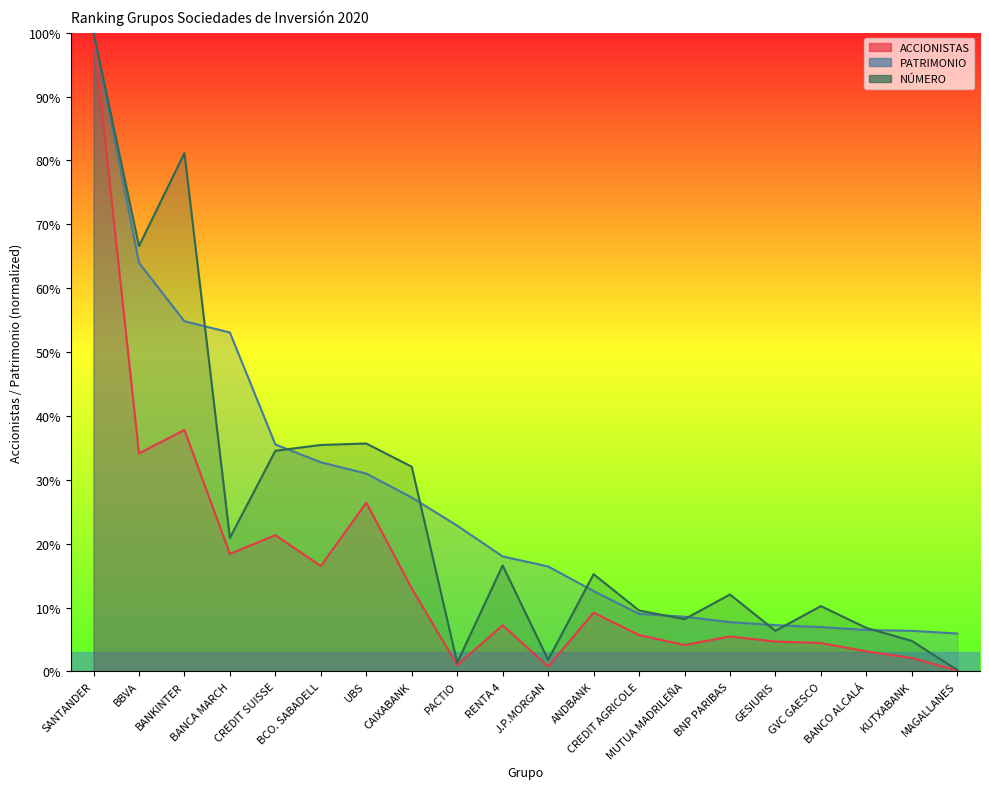

The ACCIONISTAS series shows 3.1 at BANCO ALCALÁ. True or false?

True